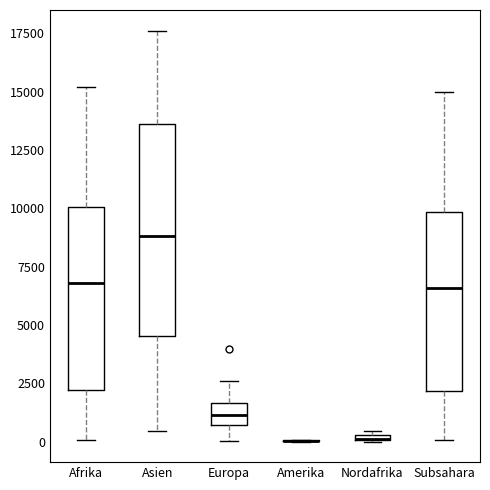

Where does the median line of the box for Europa sit on the y-axis? The values are not printed on the chart, so give them approximately, as read against the axis.

1000